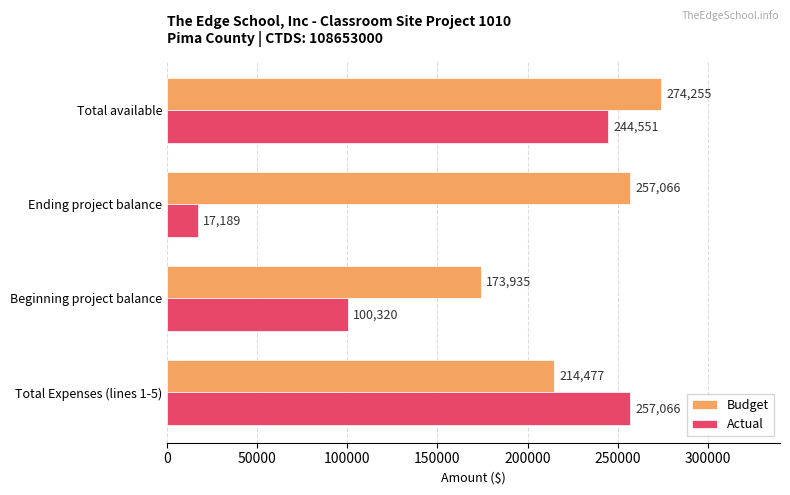

Which series changed the most between Ending project balance and Total available?

Actual